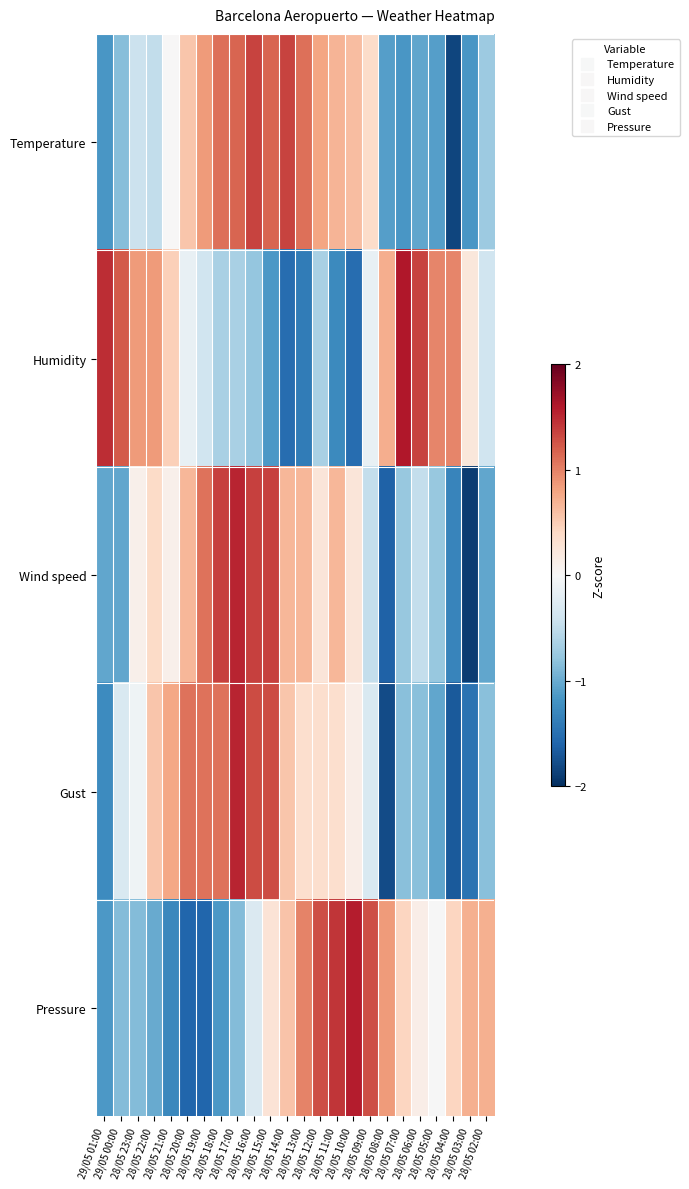

Reading left to right, extract all data points from this chart.

Temperature: 29/05 01:00=-1.2	29/05 00:00=-0.9	28/05 23:00=-0.4	28/05 22:00=-0.5	28/05 21:00=0.0	28/05 20:00=0.6	28/05 19:00=0.9	28/05 18:00=1.1	28/05 17:00=1.2	28/05 16:00=1.3	28/05 15:00=1.2	28/05 14:00=1.3	28/05 13:00=1.1	28/05 12:00=0.8	28/05 11:00=0.7	28/05 10:00=0.6	28/05 09:00=0.4	28/05 08:00=-1.1	28/05 07:00=-1.2	28/05 06:00=-1.0	28/05 05:00=-1.1	28/05 04:00=-1.8	28/05 03:00=-1.2	28/05 02:00=-0.7
Humidity: 29/05 01:00=1.5	29/05 00:00=1.2	28/05 23:00=0.8	28/05 22:00=0.8	28/05 21:00=0.5	28/05 20:00=-0.2	28/05 19:00=-0.4	28/05 18:00=-0.7	28/05 17:00=-0.7	28/05 16:00=-0.8	28/05 15:00=-1.2	28/05 14:00=-1.5	28/05 13:00=-1.4	28/05 12:00=-0.7	28/05 11:00=-1.3	28/05 10:00=-1.5	28/05 09:00=-0.2	28/05 08:00=0.7	28/05 07:00=1.6	28/05 06:00=1.3	28/05 05:00=1.0	28/05 04:00=1.0	28/05 03:00=0.2	28/05 02:00=-0.4
Wind speed: 29/05 01:00=-1.0	29/05 00:00=-1.0	28/05 23:00=0.1	28/05 22:00=0.4	28/05 21:00=0.1	28/05 20:00=0.7	28/05 19:00=1.1	28/05 18:00=1.4	28/05 17:00=1.5	28/05 16:00=1.4	28/05 15:00=1.4	28/05 14:00=0.7	28/05 13:00=0.7	28/05 12:00=0.2	28/05 11:00=0.7	28/05 10:00=0.2	28/05 09:00=-0.5	28/05 08:00=-1.6	28/05 07:00=-0.8	28/05 06:00=-0.5	28/05 05:00=-0.8	28/05 04:00=-1.3	28/05 03:00=-1.9	28/05 02:00=-1.0
Gust: 29/05 01:00=-1.3	29/05 00:00=-0.3	28/05 23:00=-0.1	28/05 22:00=0.6	28/05 21:00=0.8	28/05 20:00=1.1	28/05 19:00=1.1	28/05 18:00=1.1	28/05 17:00=1.5	28/05 16:00=1.3	28/05 15:00=1.3	28/05 14:00=0.6	28/05 13:00=0.3	28/05 12:00=0.3	28/05 11:00=0.3	28/05 10:00=0.1	28/05 09:00=-0.3	28/05 08:00=-1.8	28/05 07:00=-0.8	28/05 06:00=-0.8	28/05 05:00=-1.0	28/05 04:00=-1.7	28/05 03:00=-1.5	28/05 02:00=-0.8
Pressure: 29/05 01:00=-1.2	29/05 00:00=-0.9	28/05 23:00=-0.9	28/05 22:00=-1.0	28/05 21:00=-1.3	28/05 20:00=-1.6	28/05 19:00=-1.6	28/05 18:00=-1.2	28/05 17:00=-0.9	28/05 16:00=-0.3	28/05 15:00=0.3	28/05 14:00=0.6	28/05 13:00=1.0	28/05 12:00=1.3	28/05 11:00=1.4	28/05 10:00=1.6	28/05 09:00=1.3	28/05 08:00=0.9	28/05 07:00=0.4	28/05 06:00=0.1	28/05 05:00=-0.0	28/05 04:00=0.4	28/05 03:00=0.7	28/05 02:00=0.7